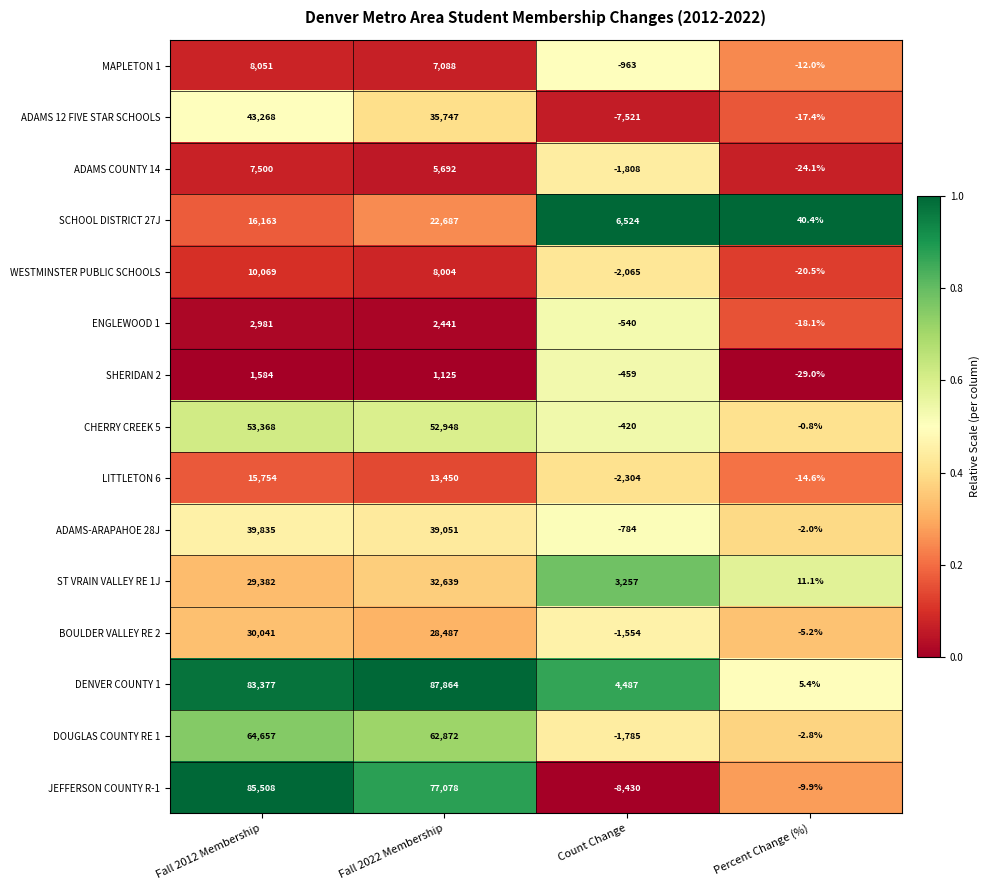

At which category is the sum across all series the highest?

Fall 2012 Membership